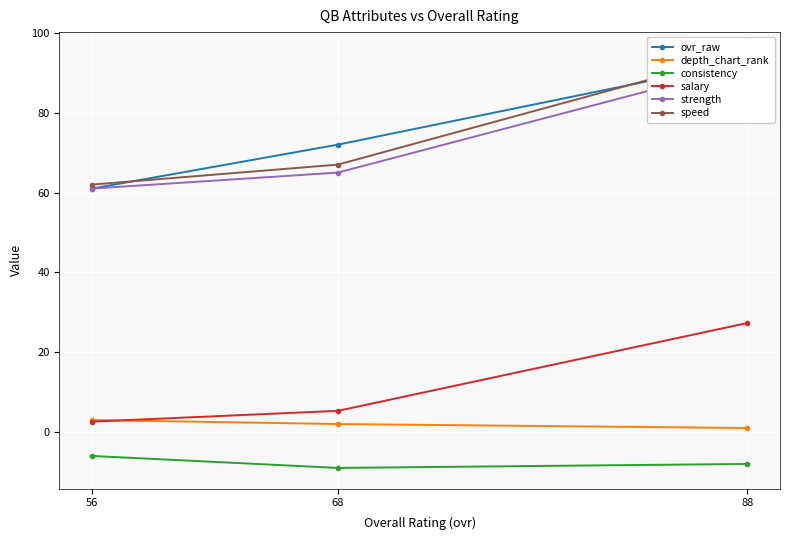

What is the value of the consistency point at the 1st from the left?

-6.0